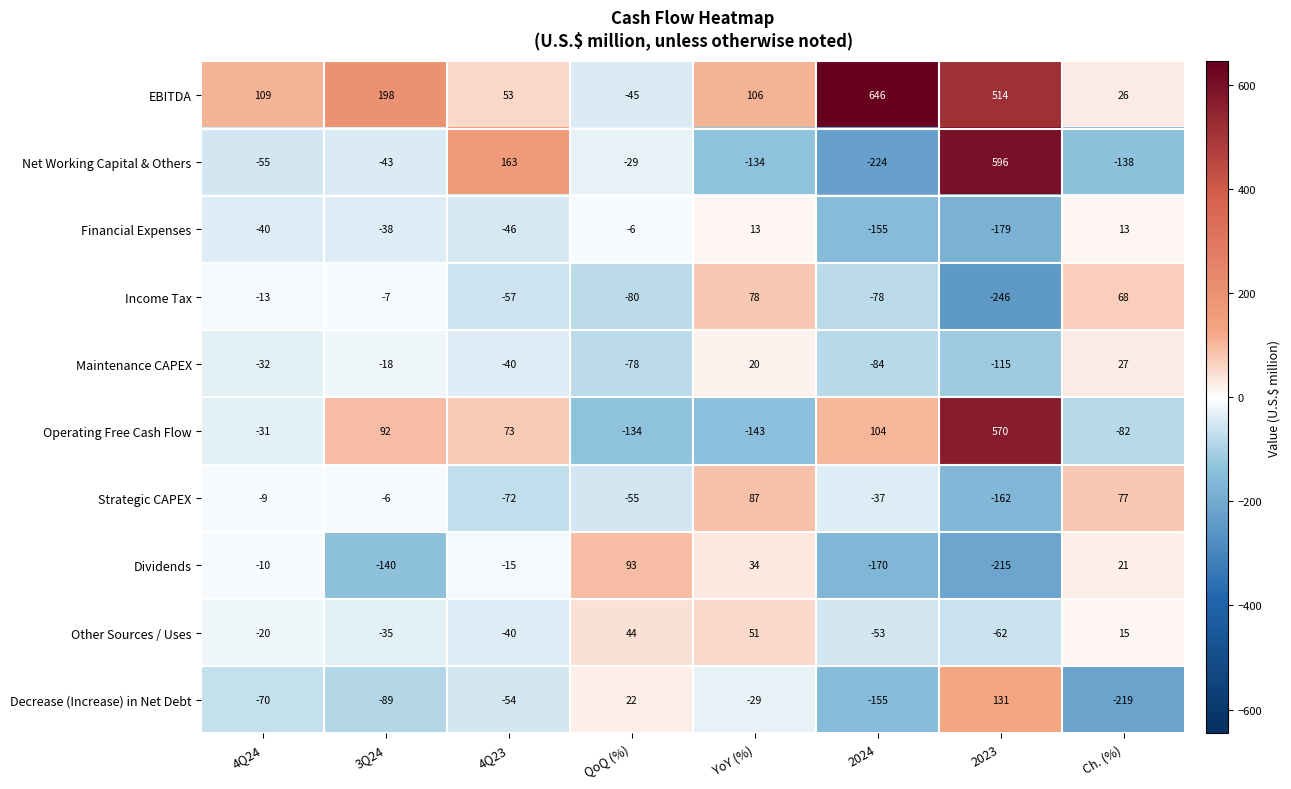

What is the sum of all Decrease (Increase) in Net Debt values?

-463